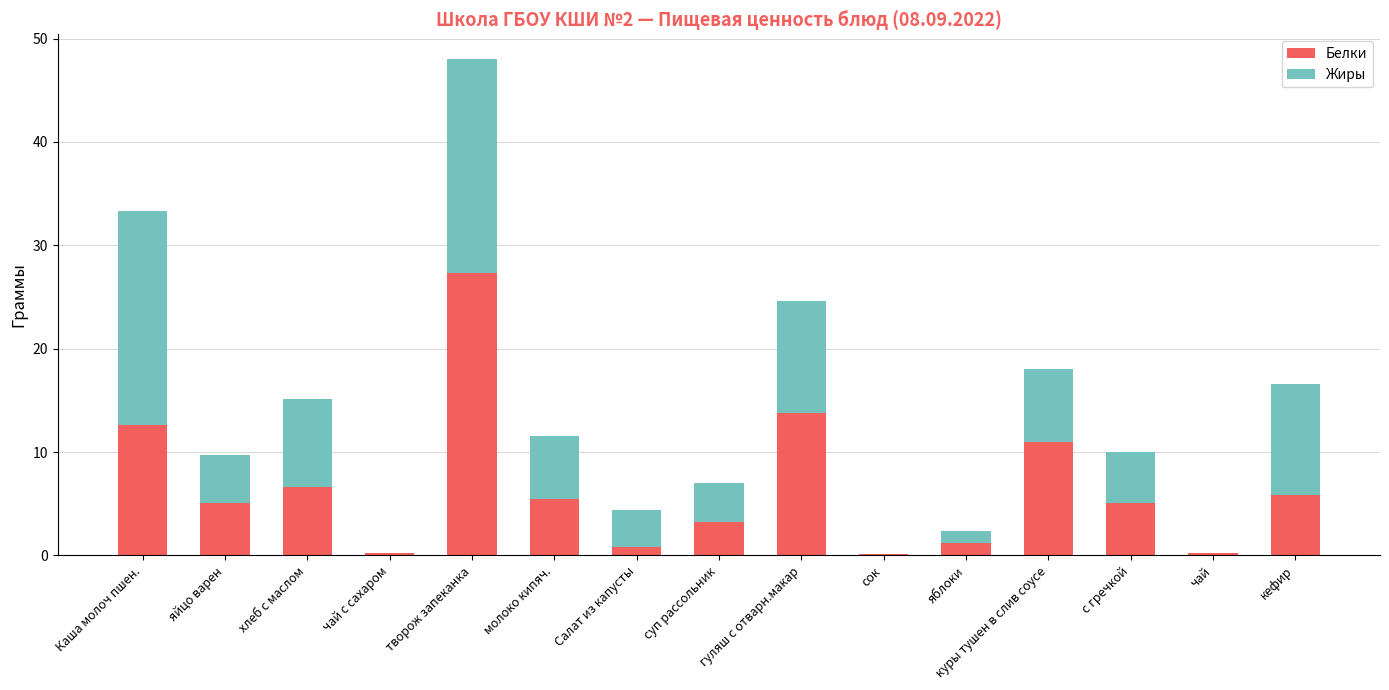

At which category is the sum across all series the highest?

творож запеканка